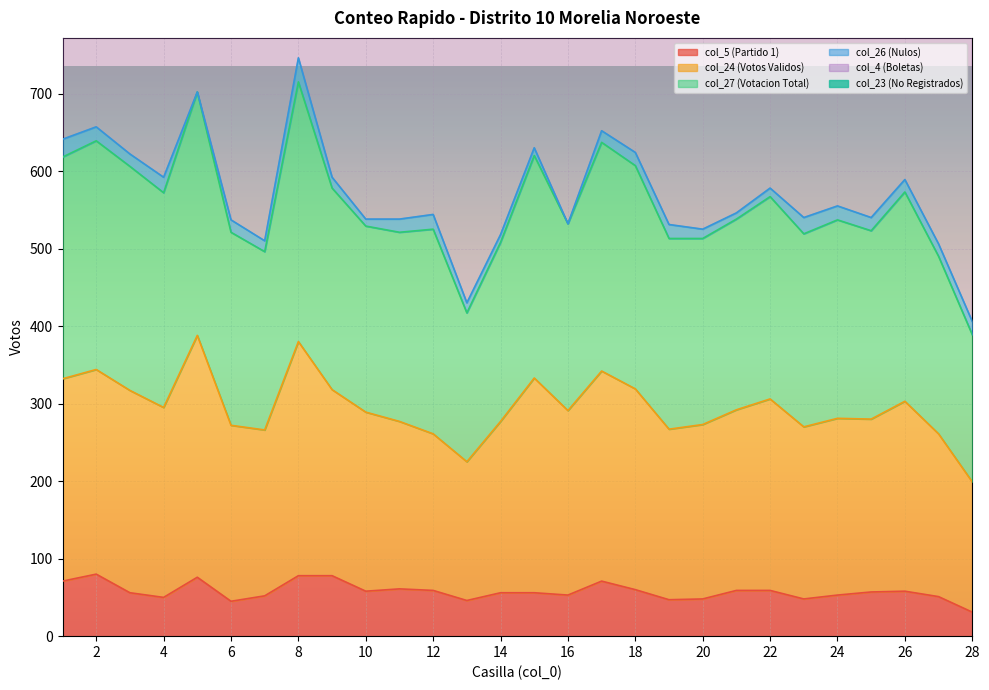

What is the smallest value displayed?

31